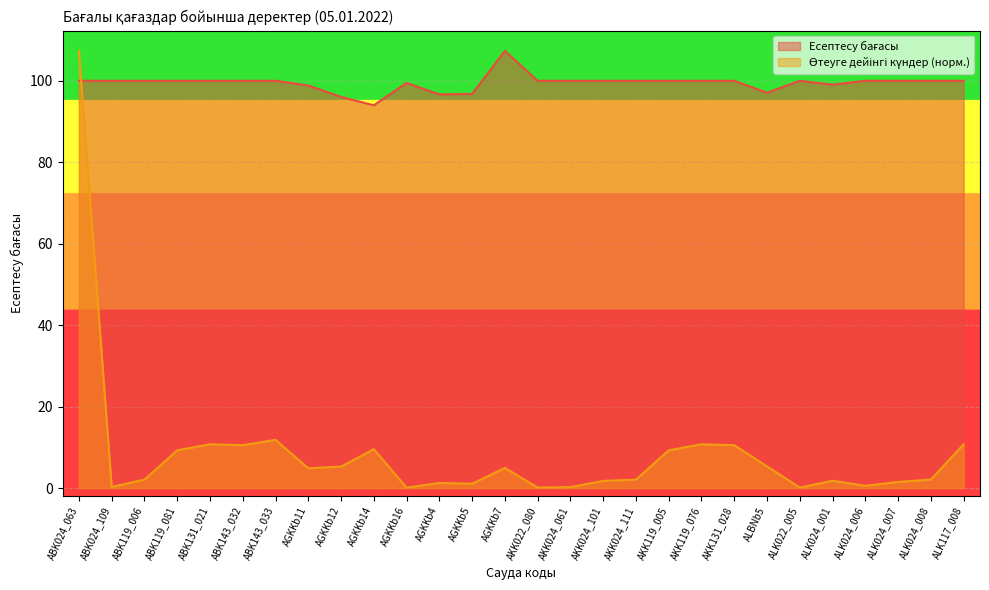

Does the chart display data point markers on the line(s)?

No